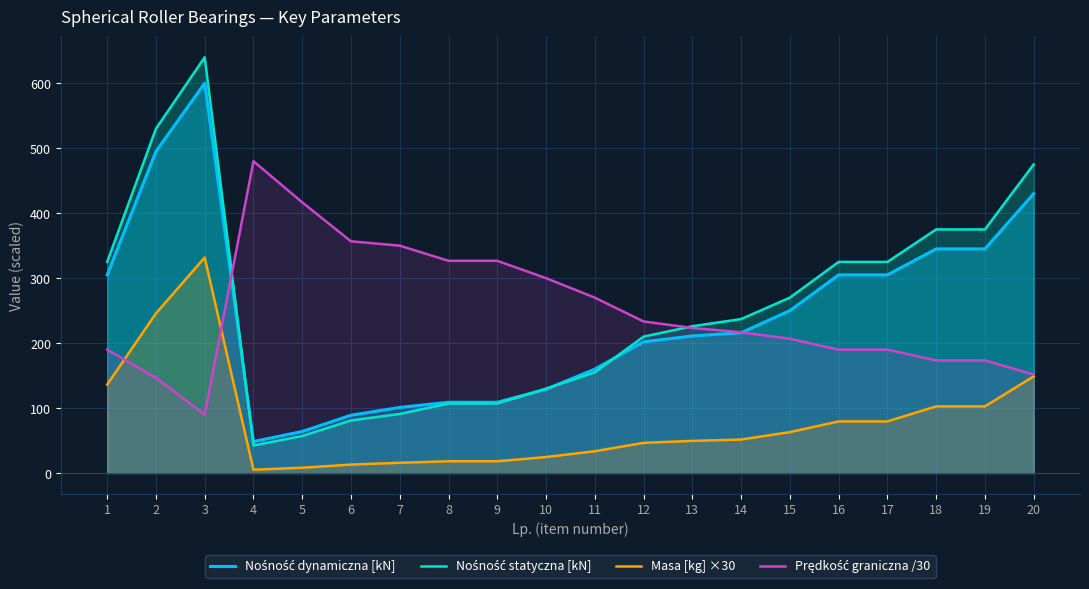

How many values in the Nośność dynamiczna [kN] series are below 216?

10